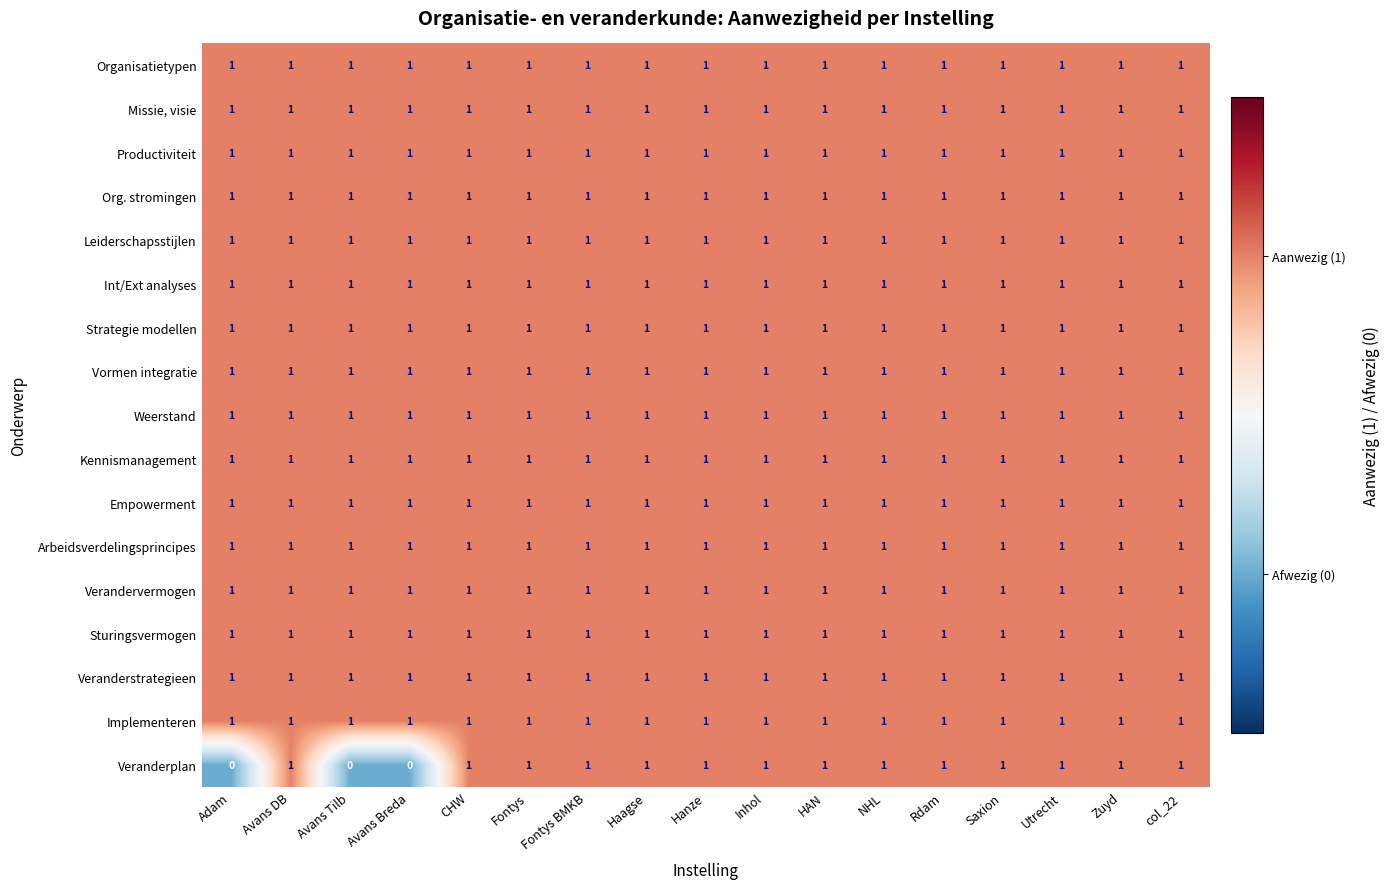

Is it true that Implementeren equals 1 at Avans Tilb?

True